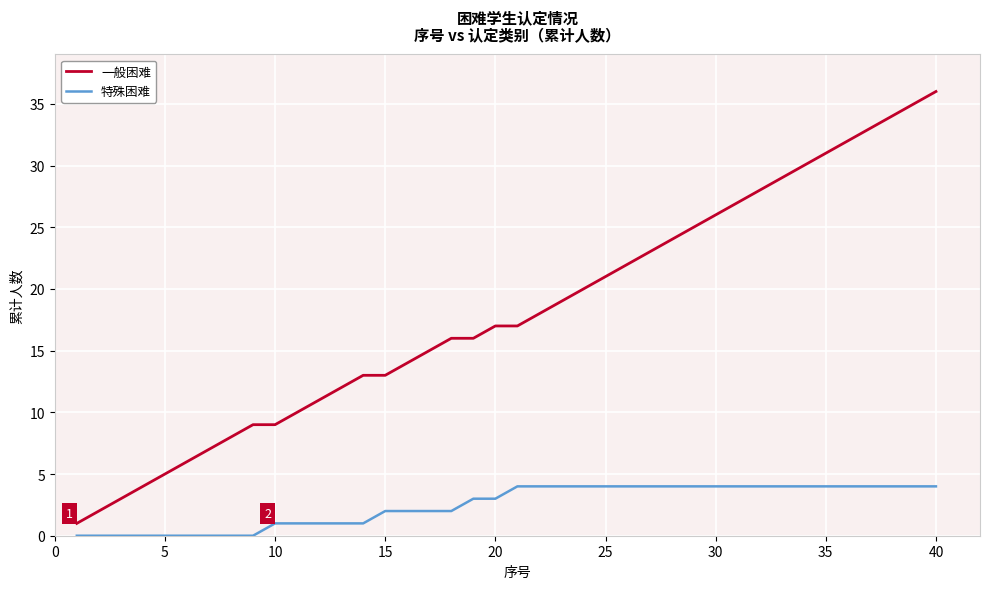

How many distinct data groups are displayed?

2